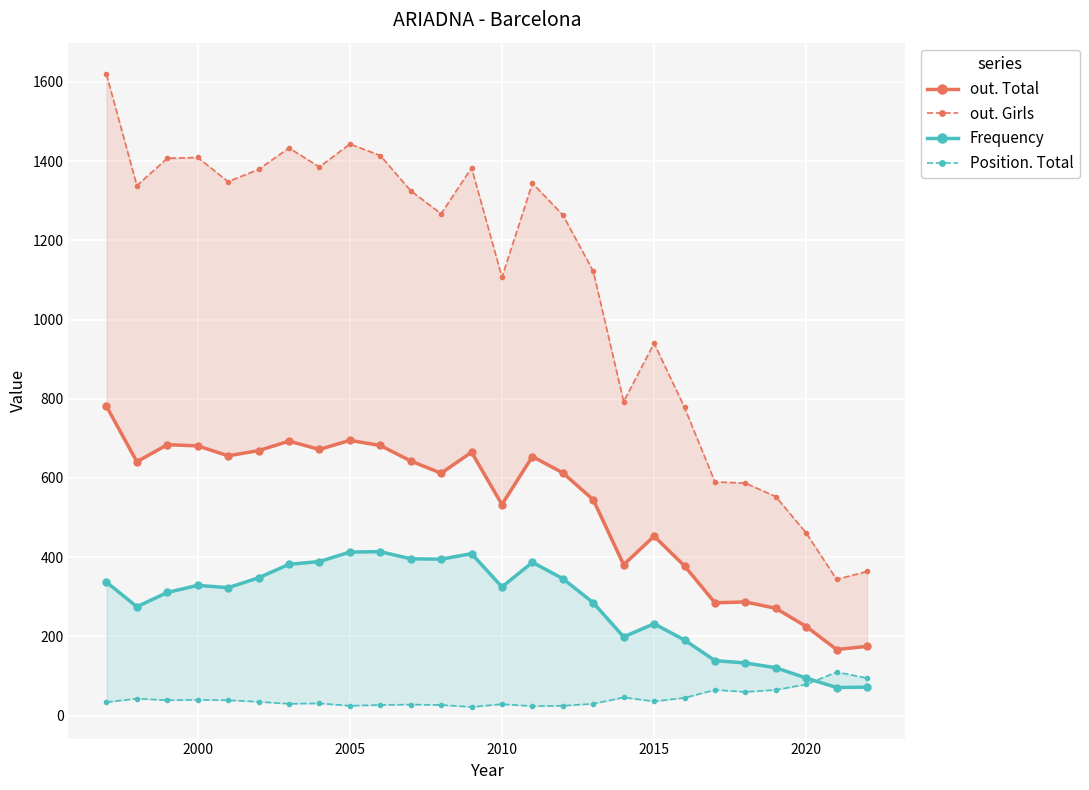

Reading right to left, what are all the values shown in this chart?

out. Total: 175	167	225	271	287	285	378	453	381	545	613	654	533	665	612	643	682	695	672	693	669	656	681	684	641	781
out. Girls: 364	344	461	553	587	590	778	940	793	1122	1264	1344	1107	1383	1267	1325	1414	1443	1385	1433	1379	1348	1409	1407	1338	1619
Frequency: 72	71	95	121	133	139	191	232	199	285	346	387	325	409	395	396	414	413	389	382	348	323	329	311	275	337
Position. Total: 95	110	79	65	60	65	45	36	46	30	25	24	29	22	27	28	27	25	31	30	35	39	40	39	43	34